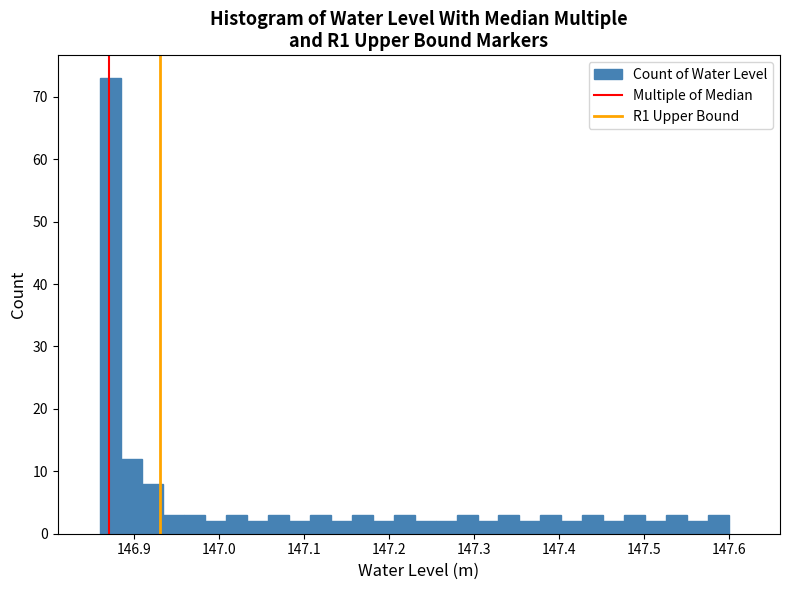

Around what value on the x-axis is the tallest bar? Give the approximate position of its centre, as read against the axis.

146.87